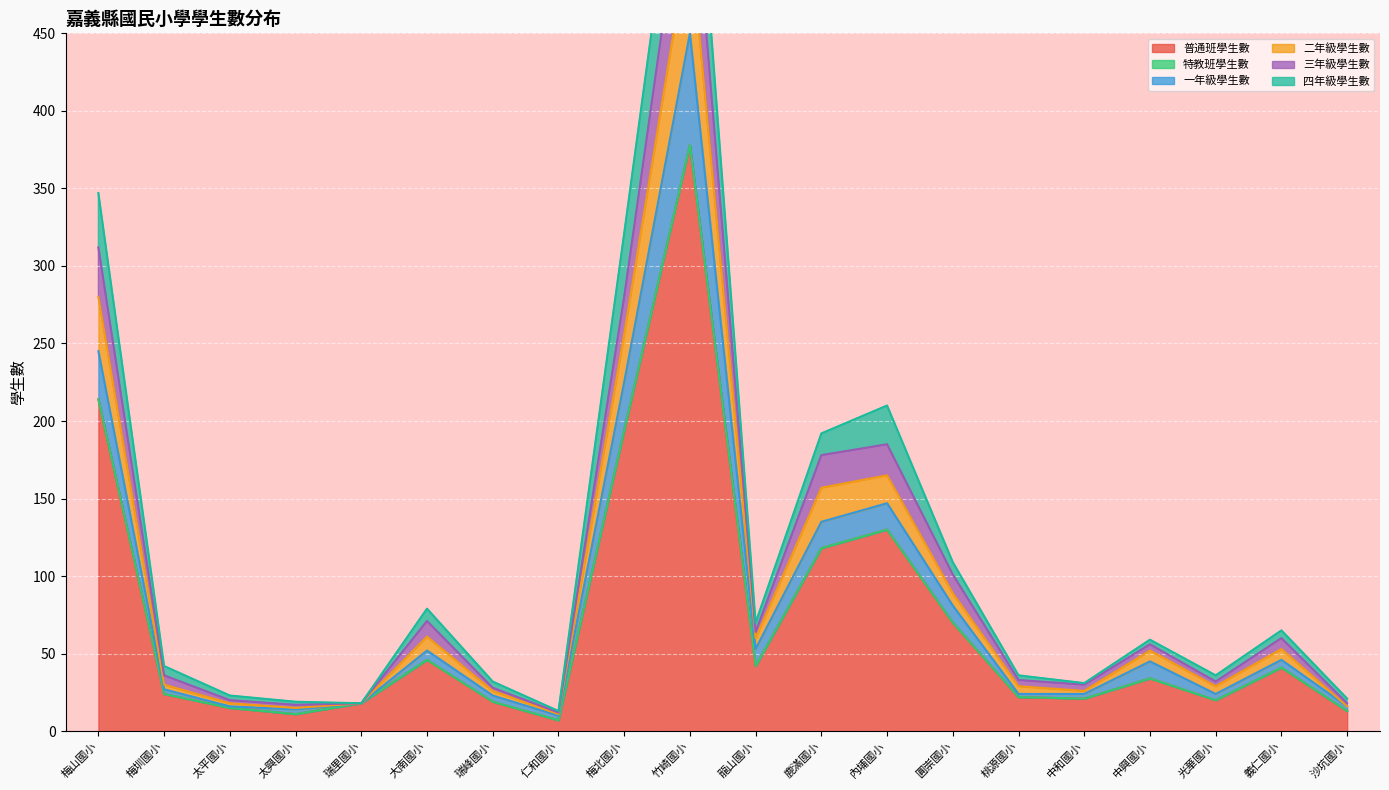

In 二年級學生數, how many points are lower than both neighbors (excluding endpoints)?

5